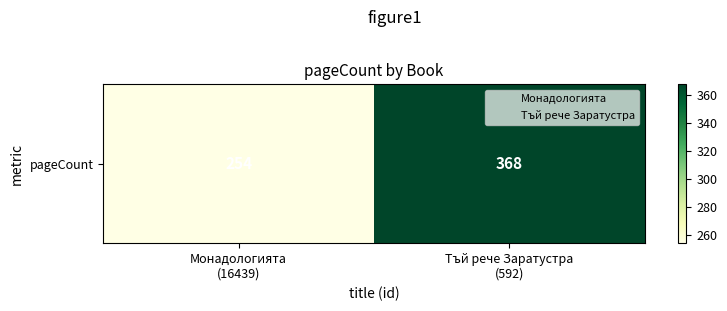

Which has a higher value, Монадологията
(16439) or Тъй рече Заратустра
(592)?

Тъй рече Заратустра
(592)